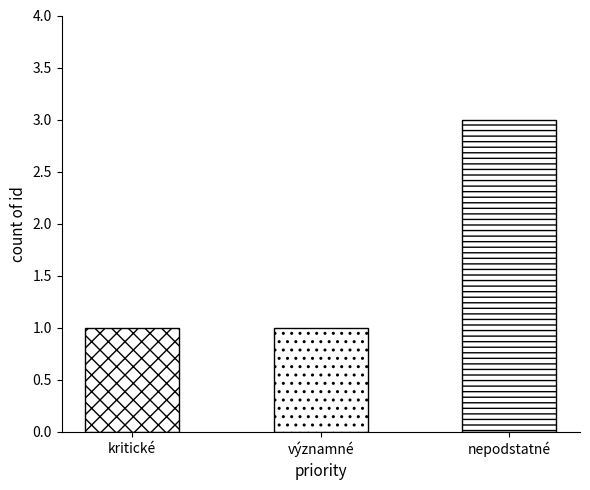

How many bars are there in total?

3